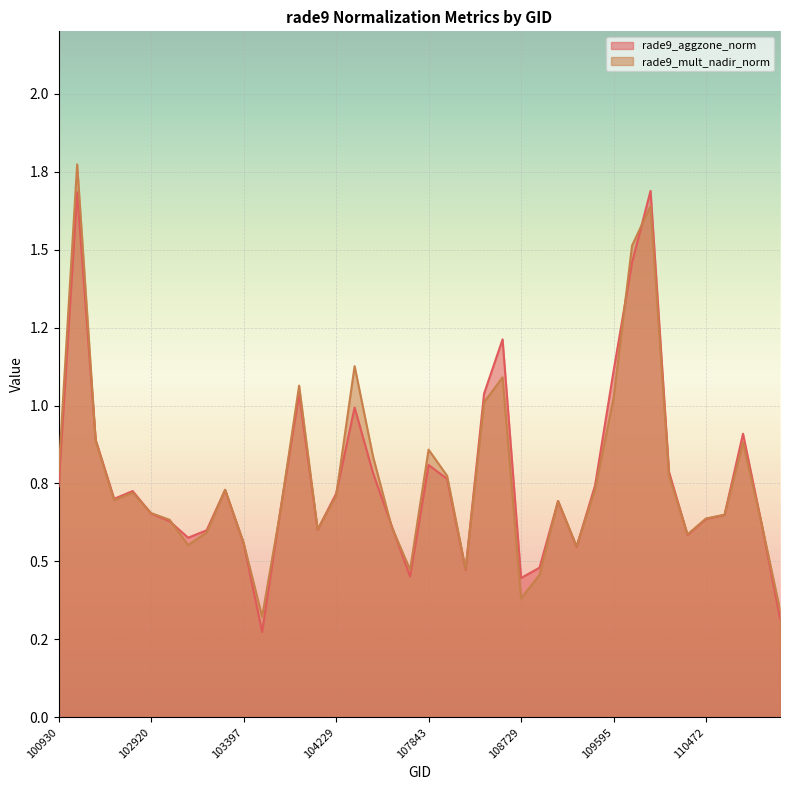

True or false: rade9_aggzone_norm has more than 0 interior local peaks.

True